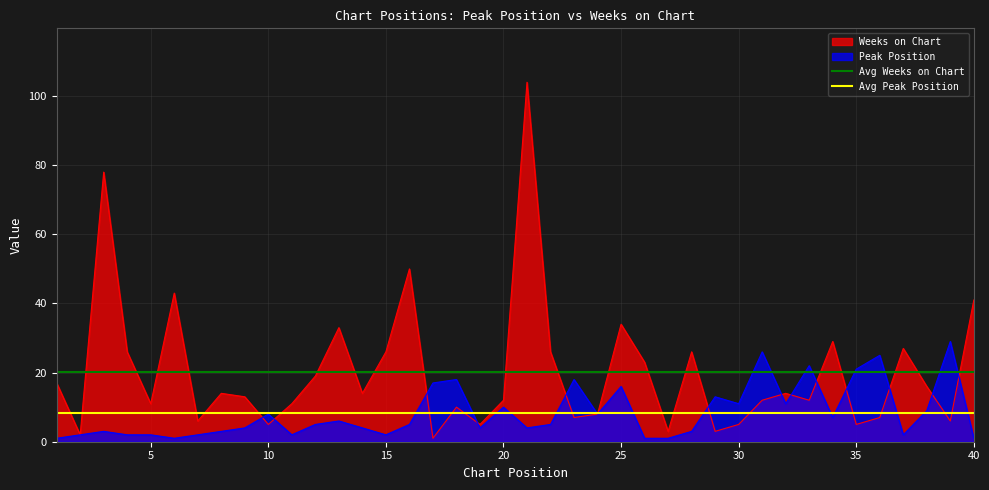

What is the highest value of the Avg Peak Position series?

8.3